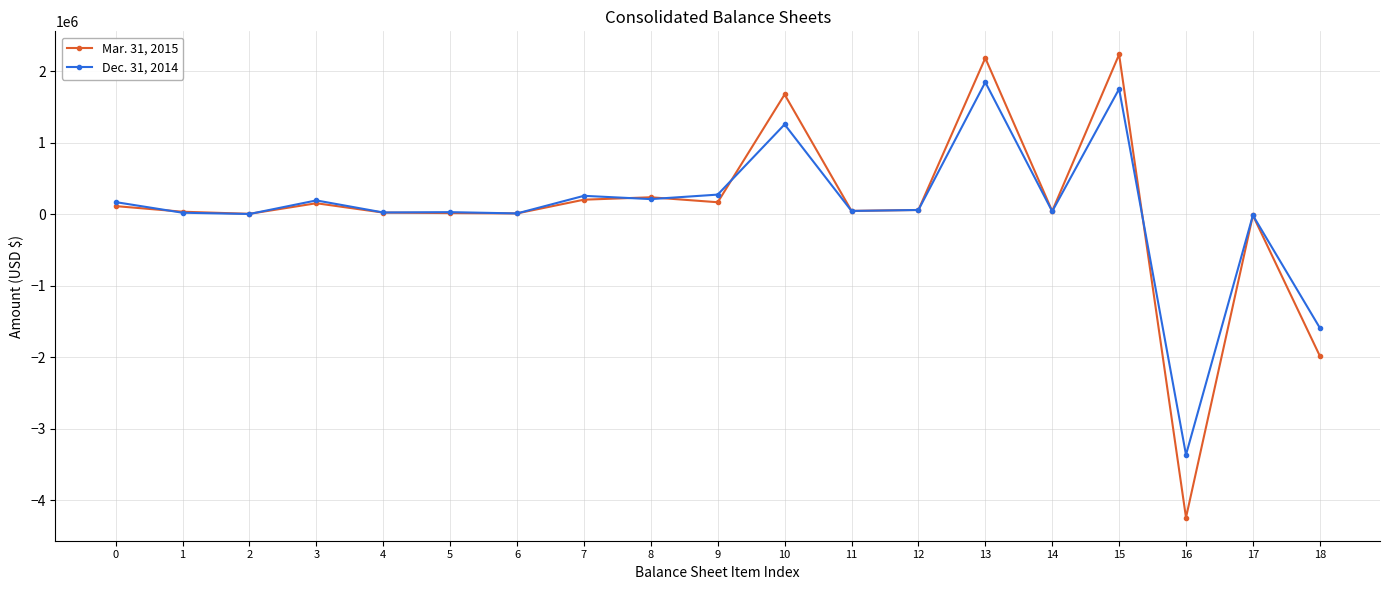

At which label is Mar. 31, 2015 closest to -1004713?

18